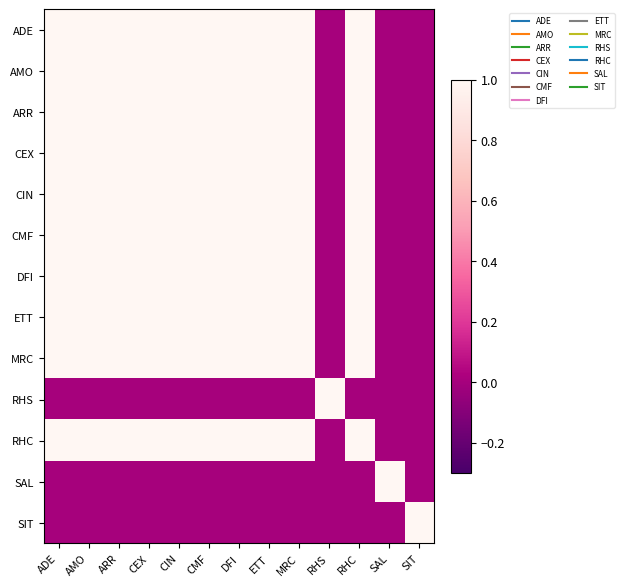

What is the spread (max minus min) of values at SAL?

1.0